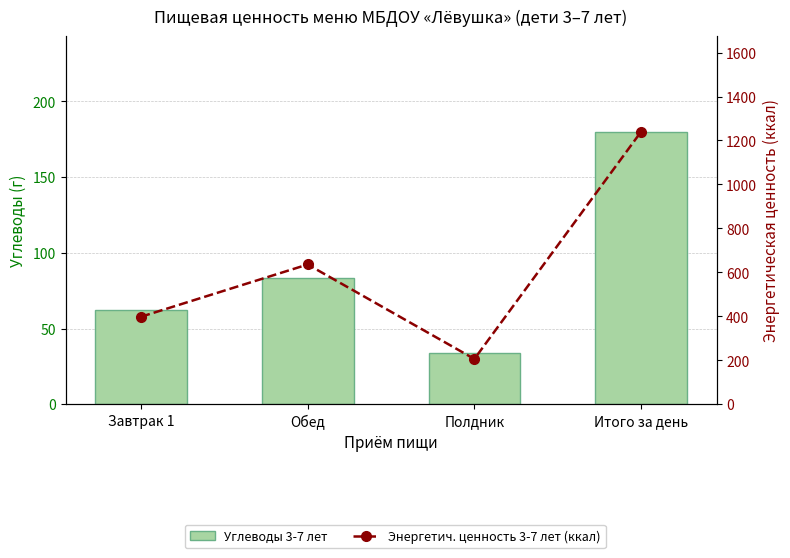

The Углеводы 3-7 лет series shows 81.1 at Итого за день. True or false?

False